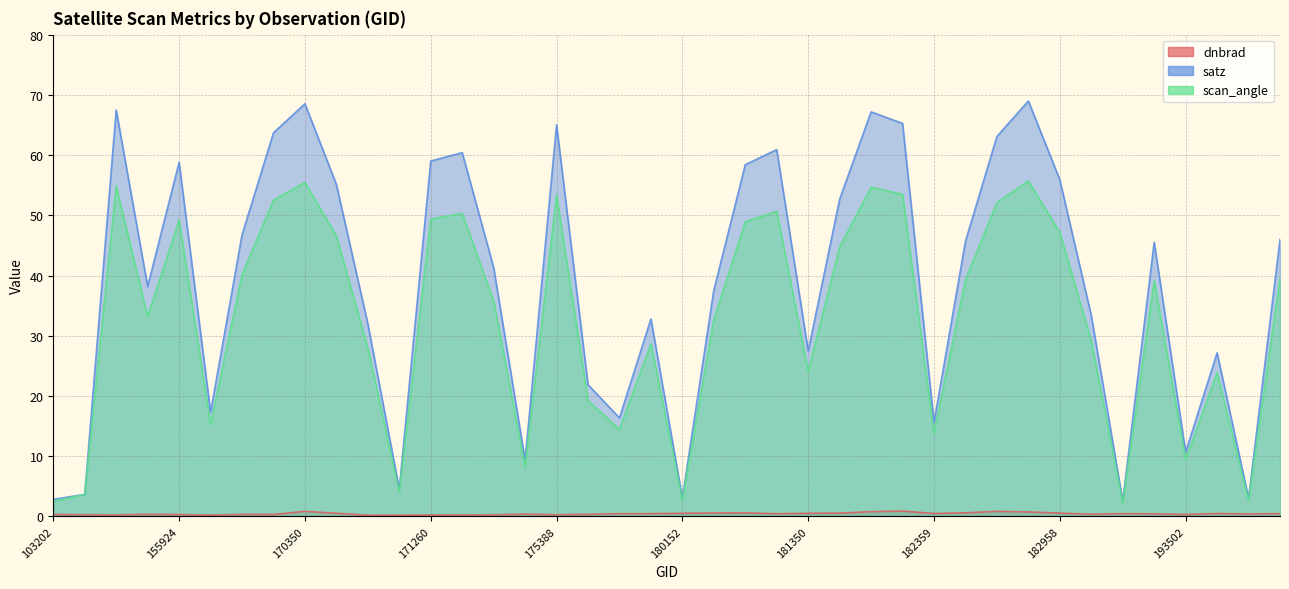

Is it true that scan_angle equals 13.8 at 182359?

True